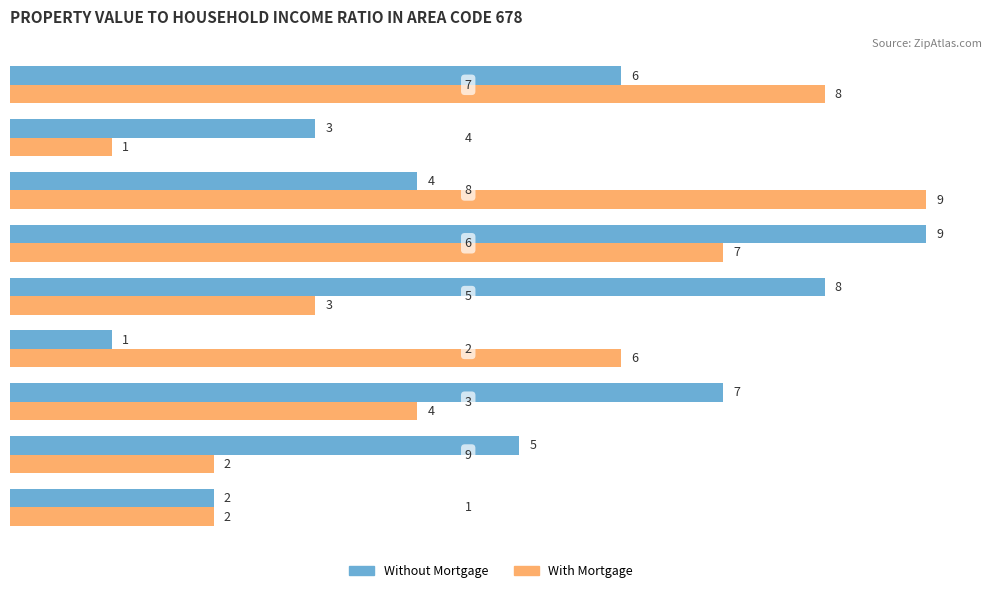

What is the maximum value for Without Mortgage?

9